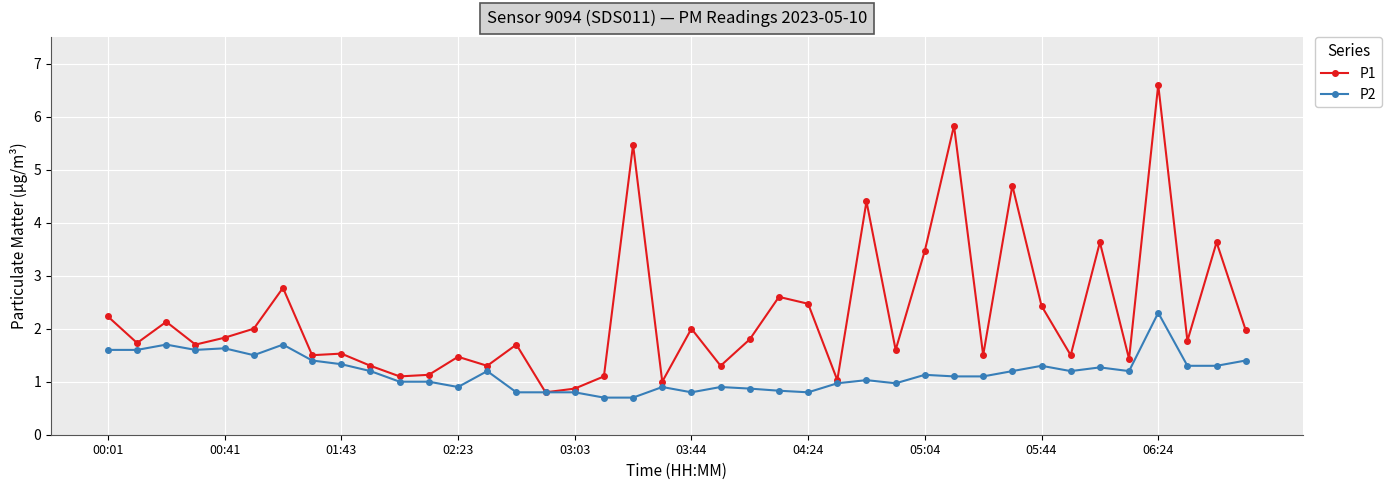

List the series in order of their peak value, lowest first.

P2, P1